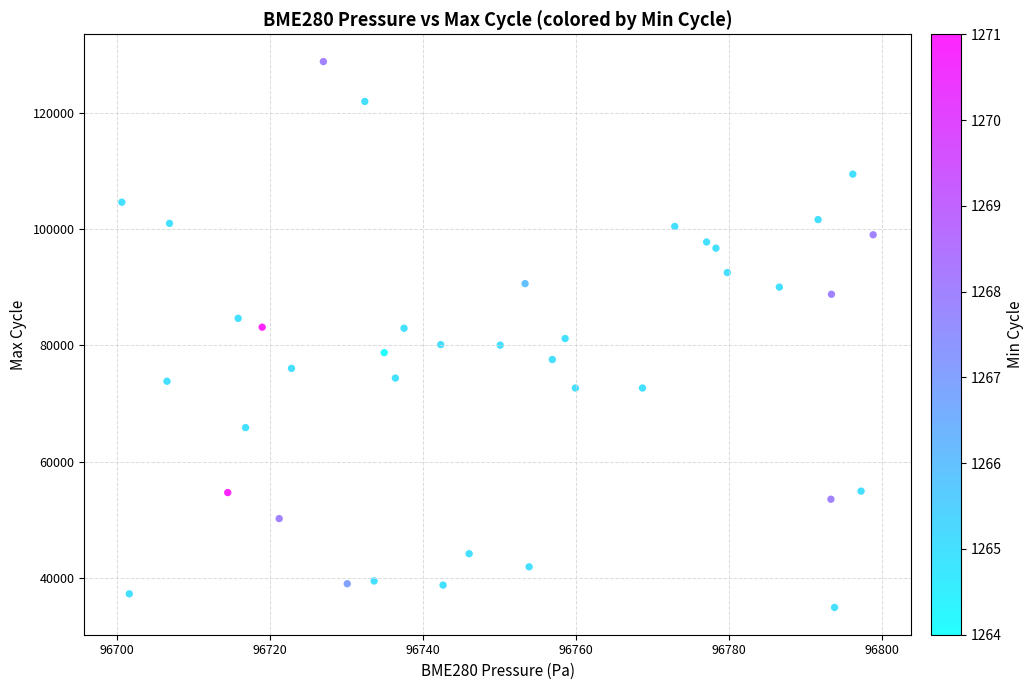

What is the range of Y values (max minus min)?

93875